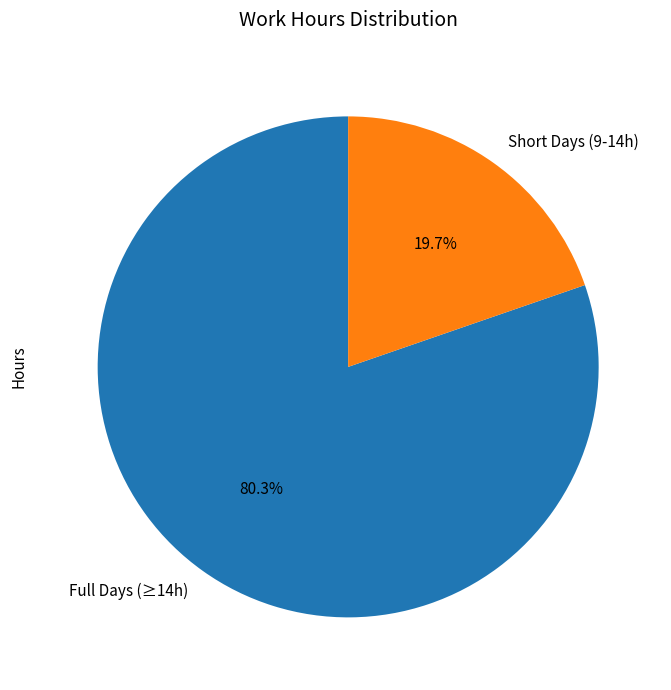

Is there any slice that represents more than half of the pie?

Yes